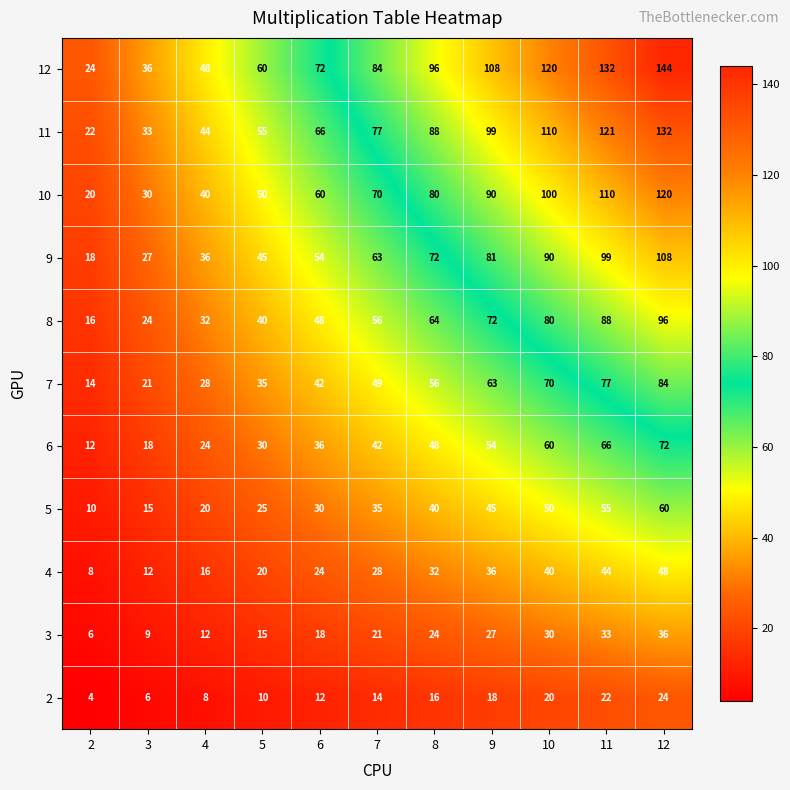

What is the total value across all series at 8?

616